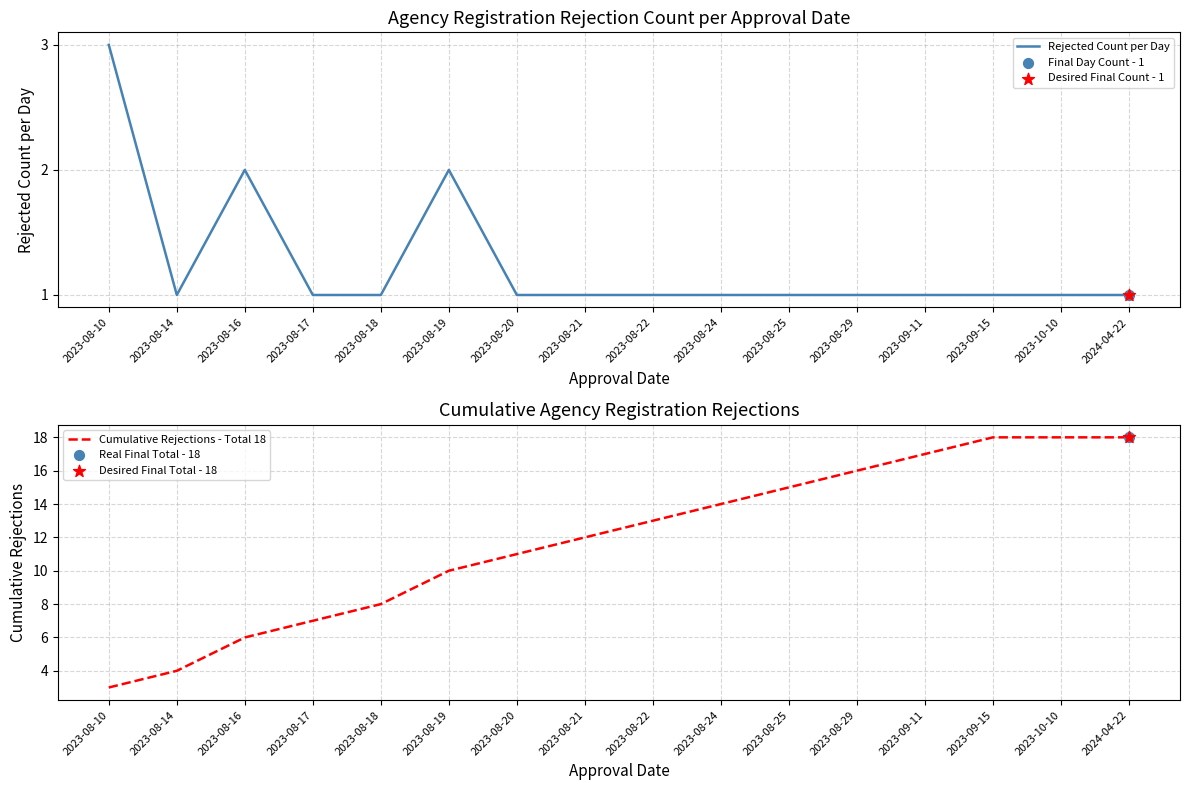

Which series contains the lowest Y value?

Rejected Count per Day